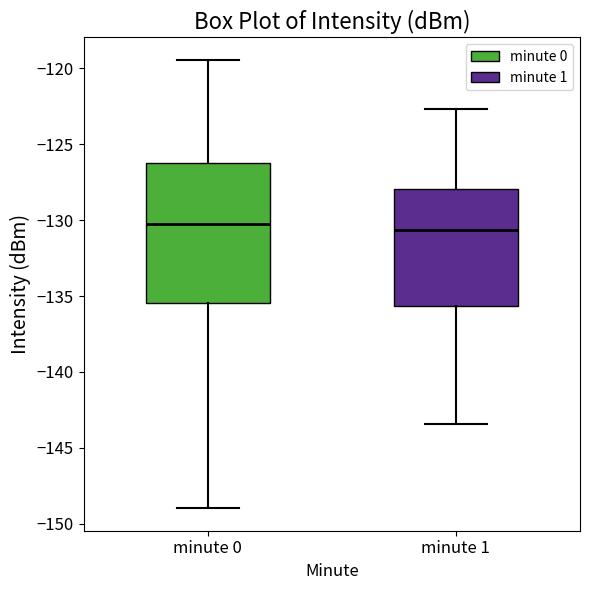

Reading left to right, transcribe this box plot: for each box, give where its median line is, the range the box spans, and where its two whiskers end, as read against the y-axis. The values are not printed on the chart, so give them approximately, as read against the axis.

minute 0: median -130.5, box -135.5 to -126.0, whiskers -149.0 to -119.5
minute 1: median -130.5, box -135.5 to -128.0, whiskers -143.5 to -122.5